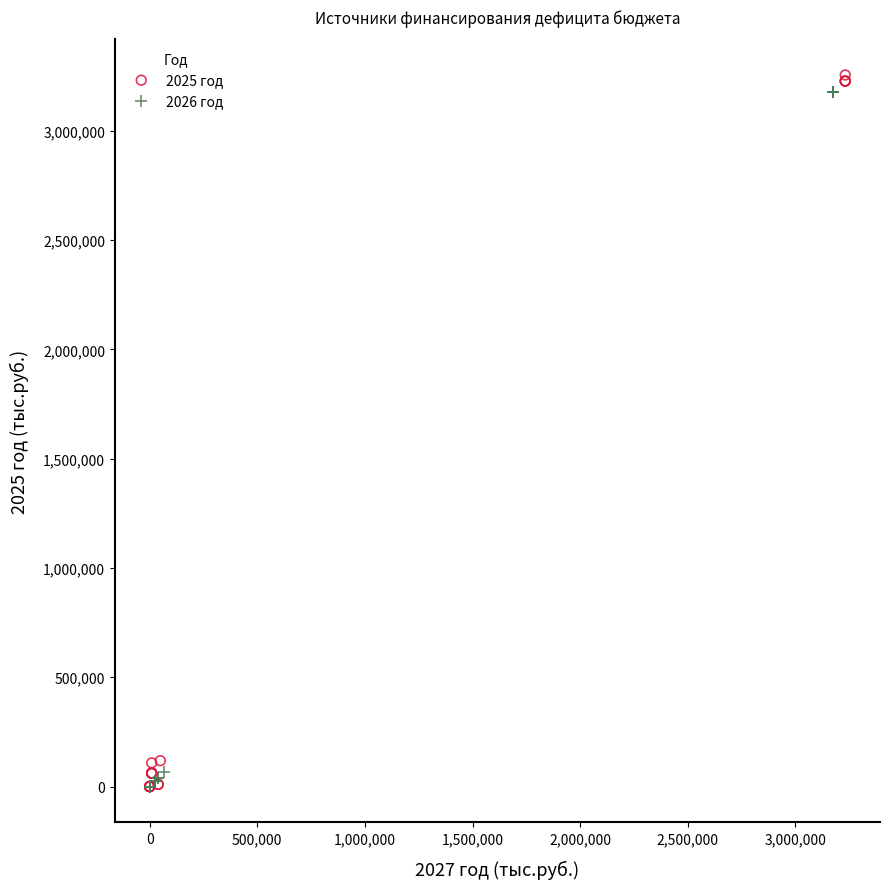

Which series contains the highest Y value?

2025 год